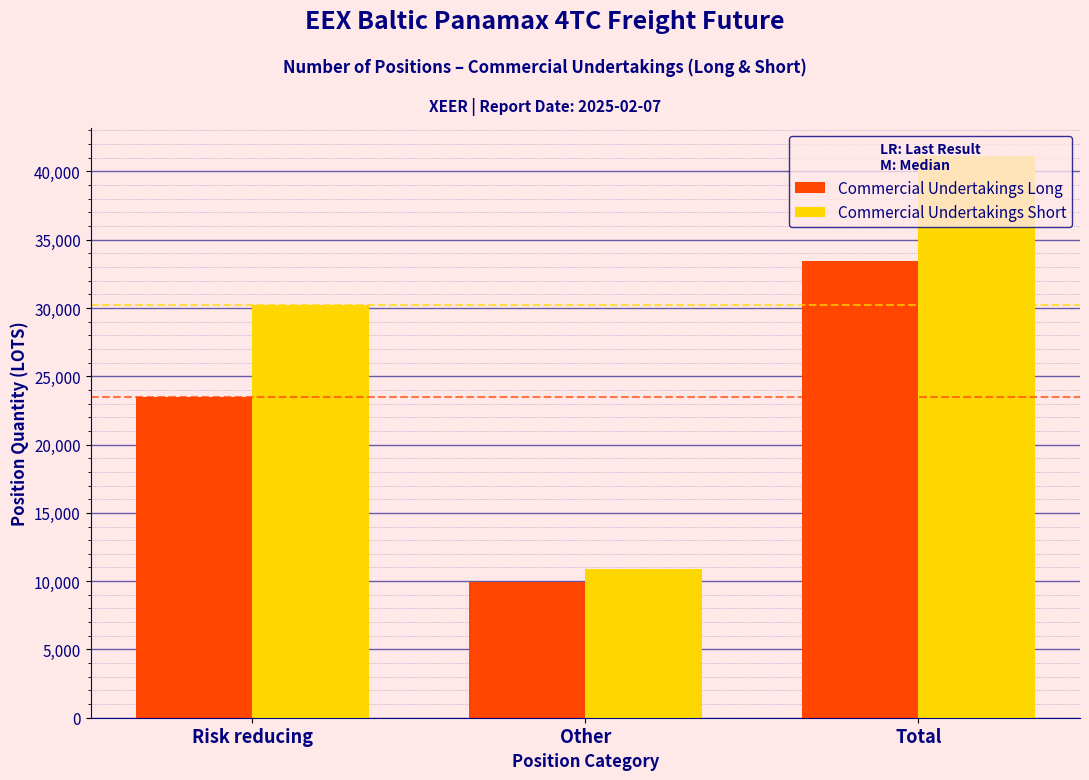

Is it true that Commercial Undertakings Short equals 67154.7 at Total?

False